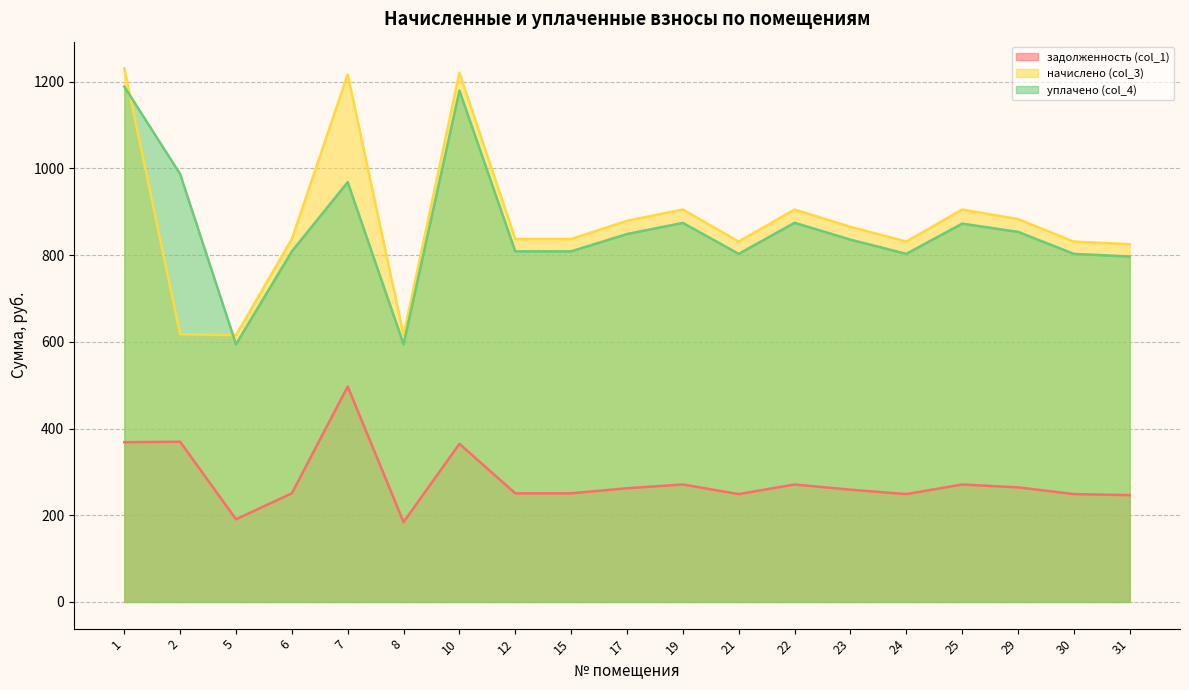

In начислено (col_3), how many points are higher than both neighbors (excluding endpoints)?

5